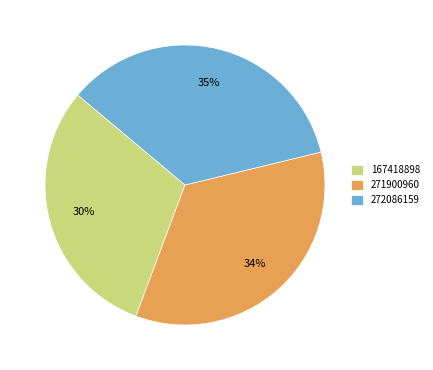

Which category has the biggest portion of the pie?

272086159